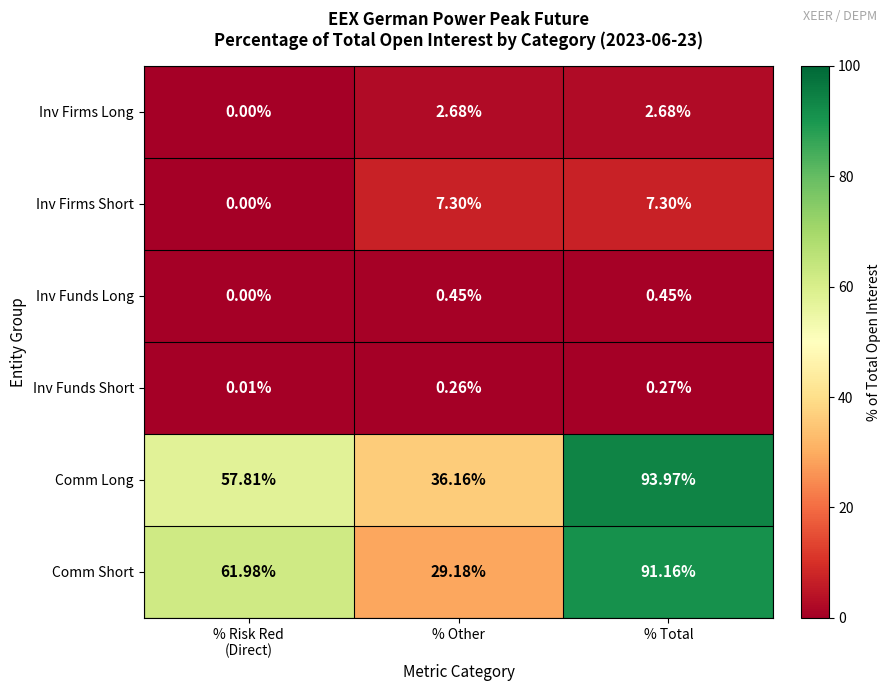

What is the greatest value displayed?

94.0